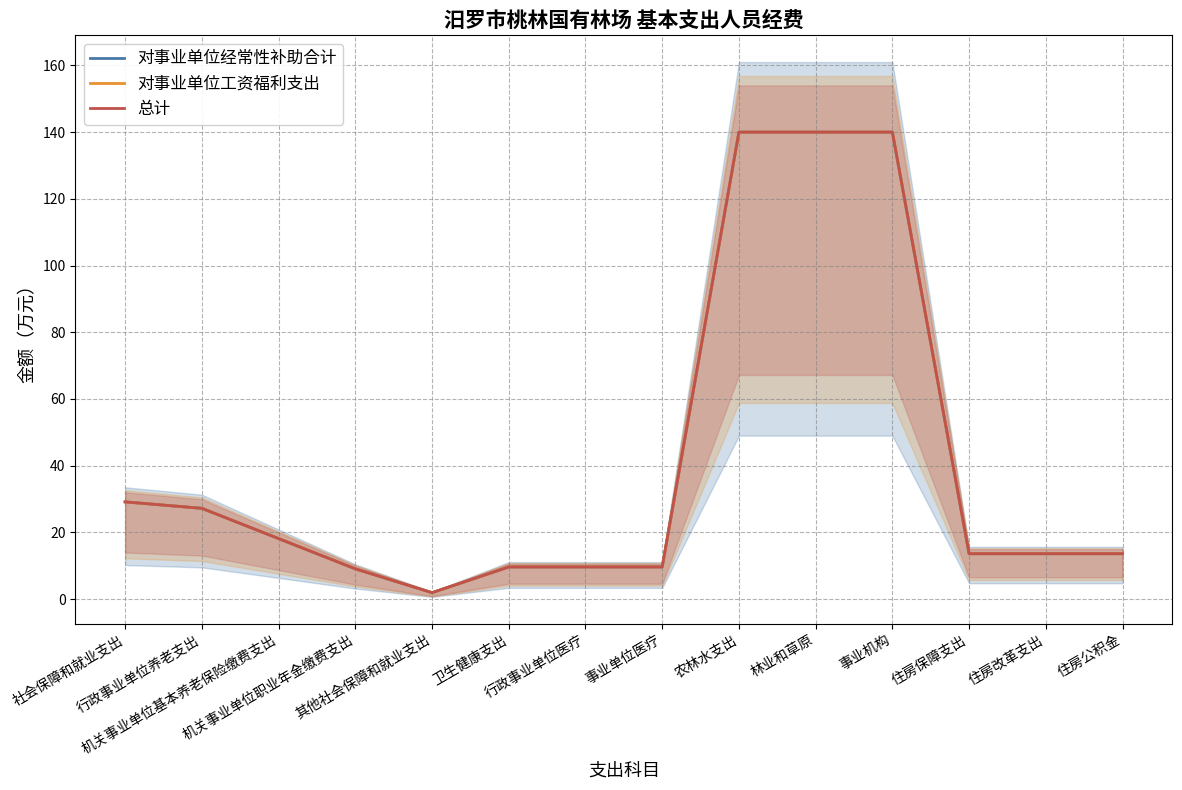

At which category does 对事业单位经常性补助合计 reach its first local valley?

其他社会保障和就业支出